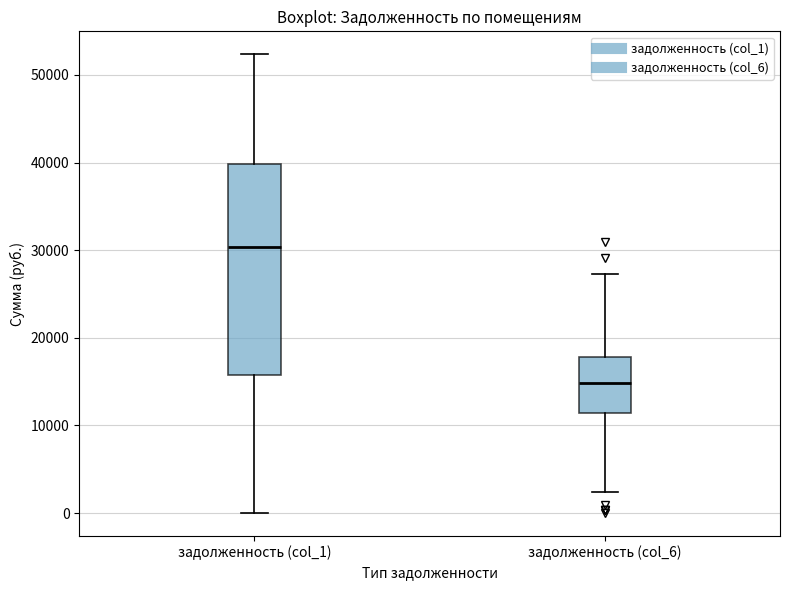

Reading left to right, read every box against the y-axis: the position of its median line, the range the box covers, and the ends of its whiskers. The values are not printed on the chart, so give them approximately, as read against the axis.

задолженность (col_1): median 30000, box 16000 to 40000, whiskers 0 to 52000
задолженность (col_6): median 15000, box 11000 to 18000, whiskers 2000 to 27000